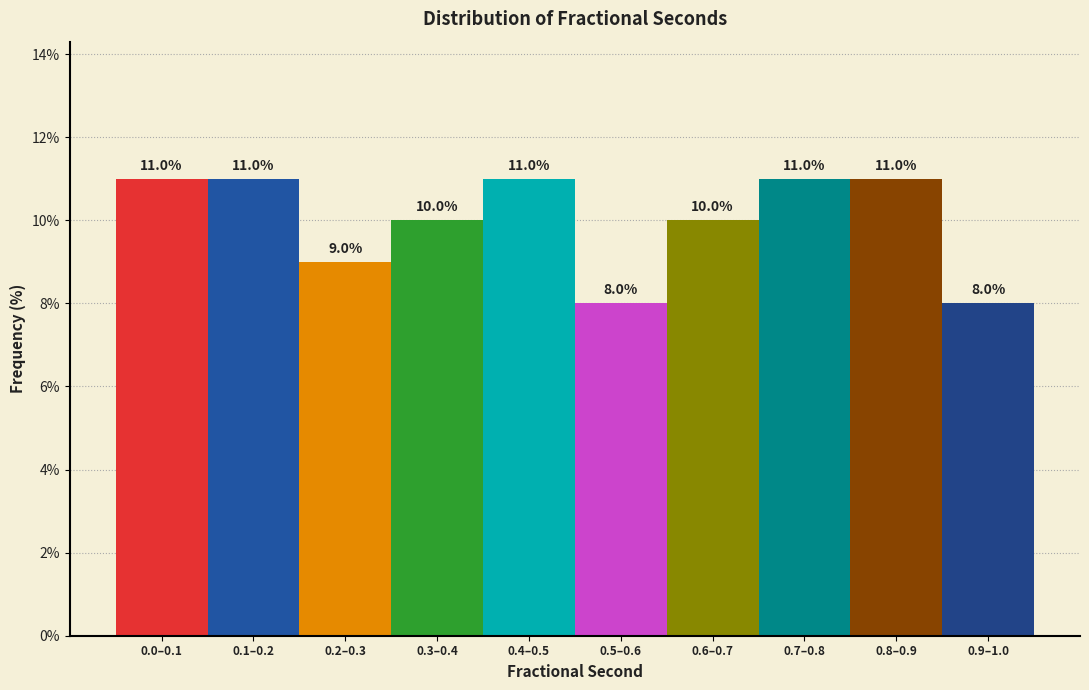

Reading left to right, extract all data points from this chart.

11	11	9	10	11	8	10	11	11	8